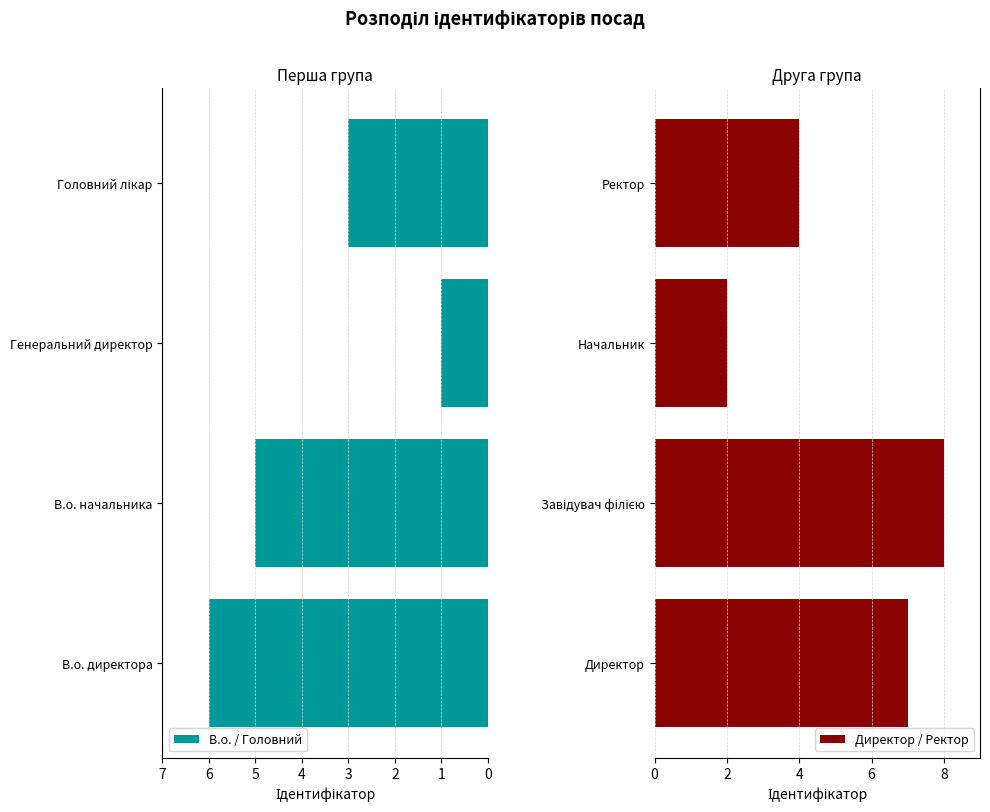

Rank the series by their maximum value, from highest to lowest.

Директор / Ректор, В.о. / Головний